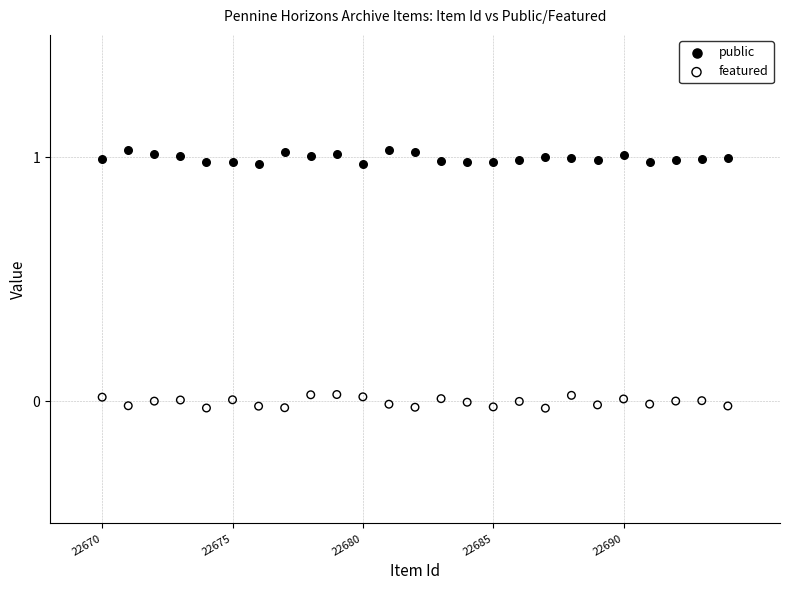

Which series contains the lowest Y value?

featured